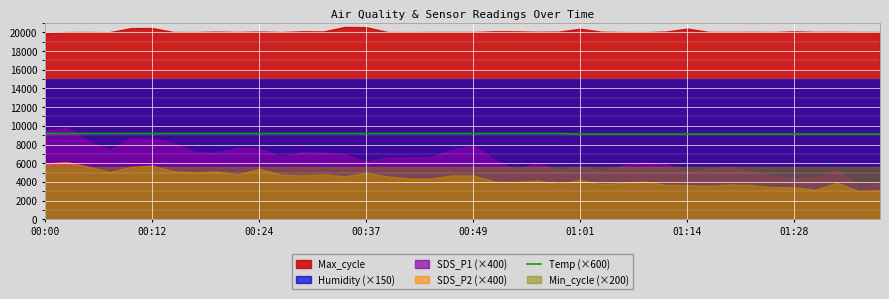

True or false: the data has more than 2 interior local peaks.

False